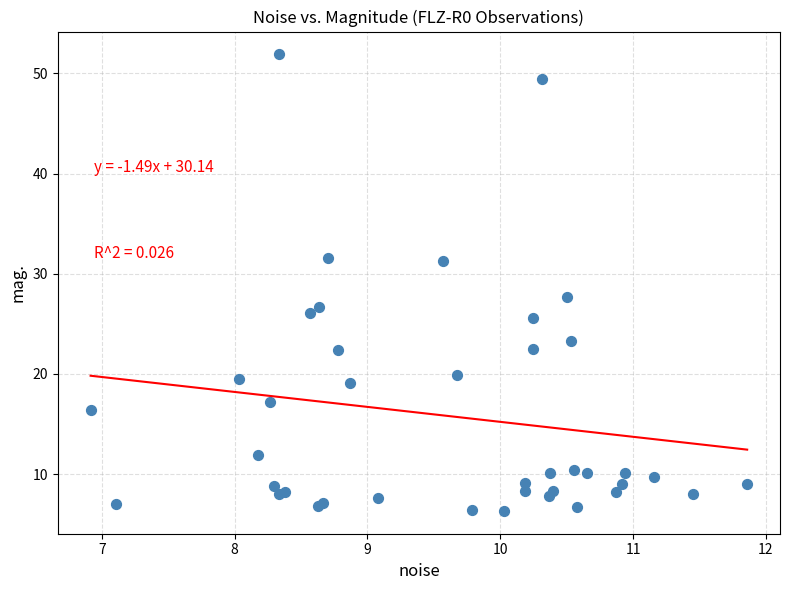

What Y value in the scatter plot is closest to 29?

27.7